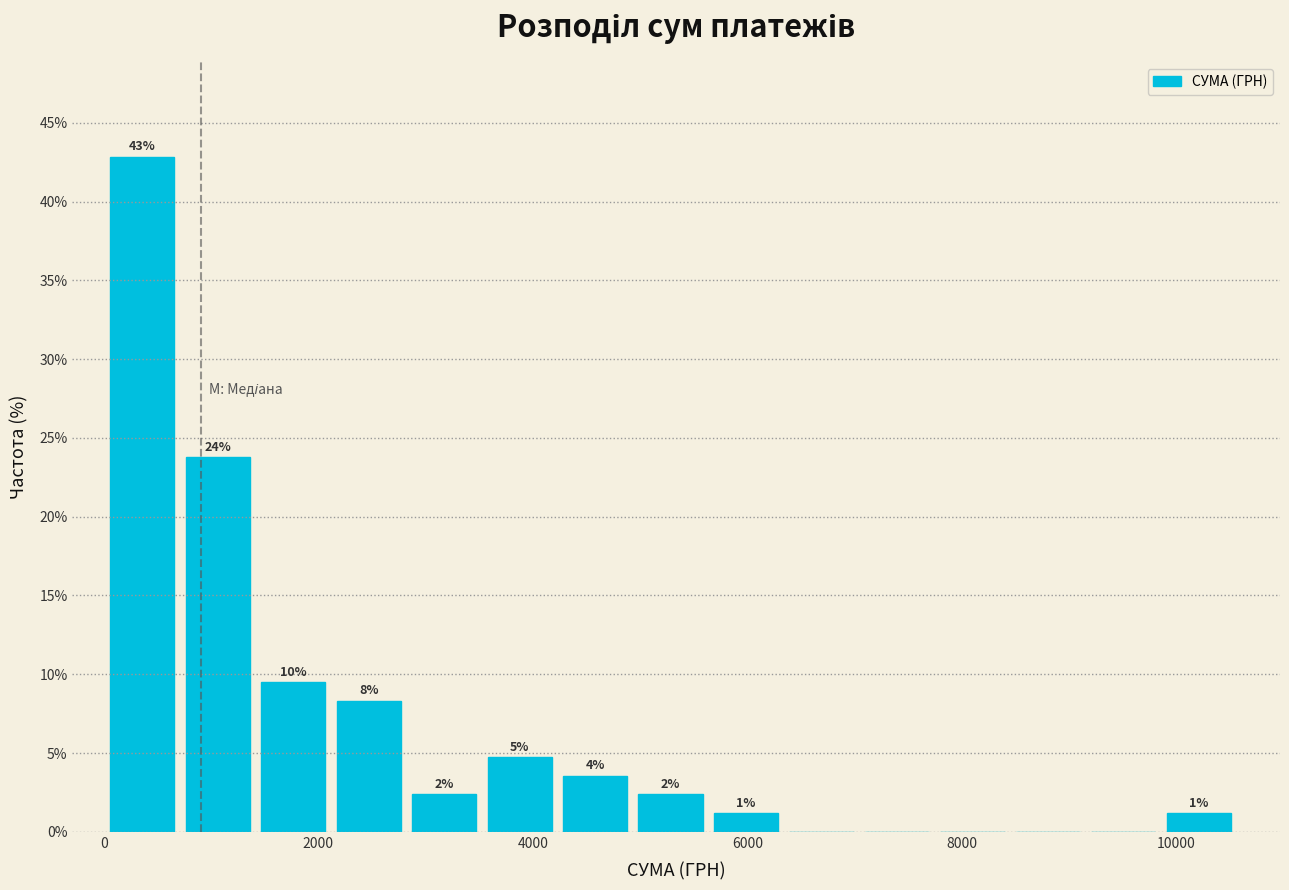

Read against the x-axis, roughly where is the centre of the tallest bar?

400